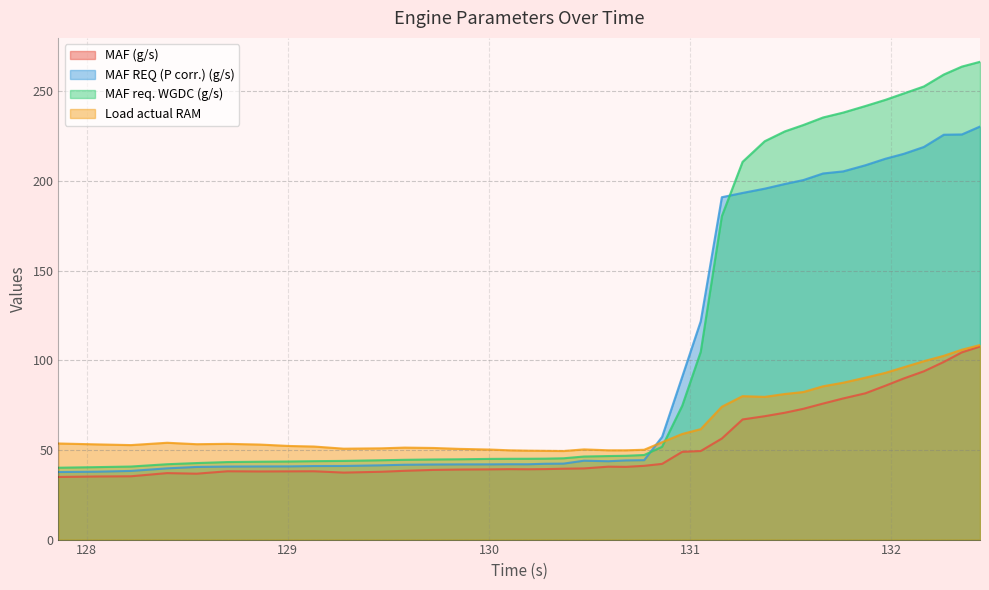

Which category has the lowest value in the MAF REQ (P corr.) (g/s) series?

127.86